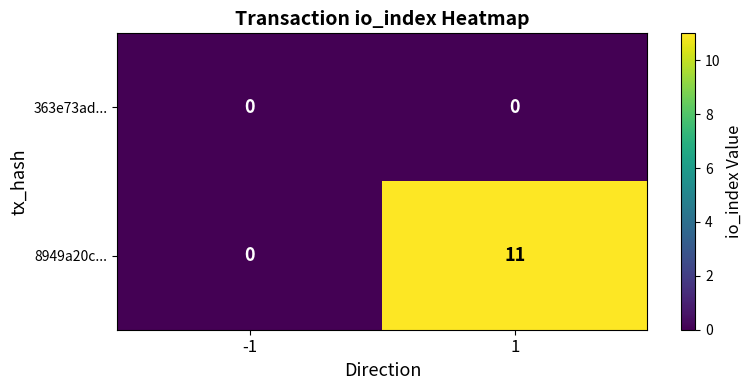

Which category has the highest value across all series?

1